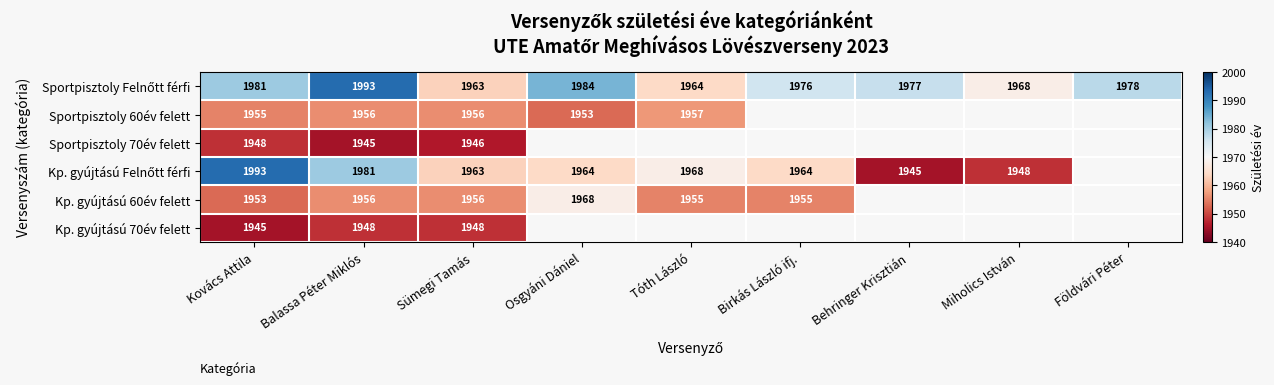

What is the total value across all series at Kovács Attila?

11775